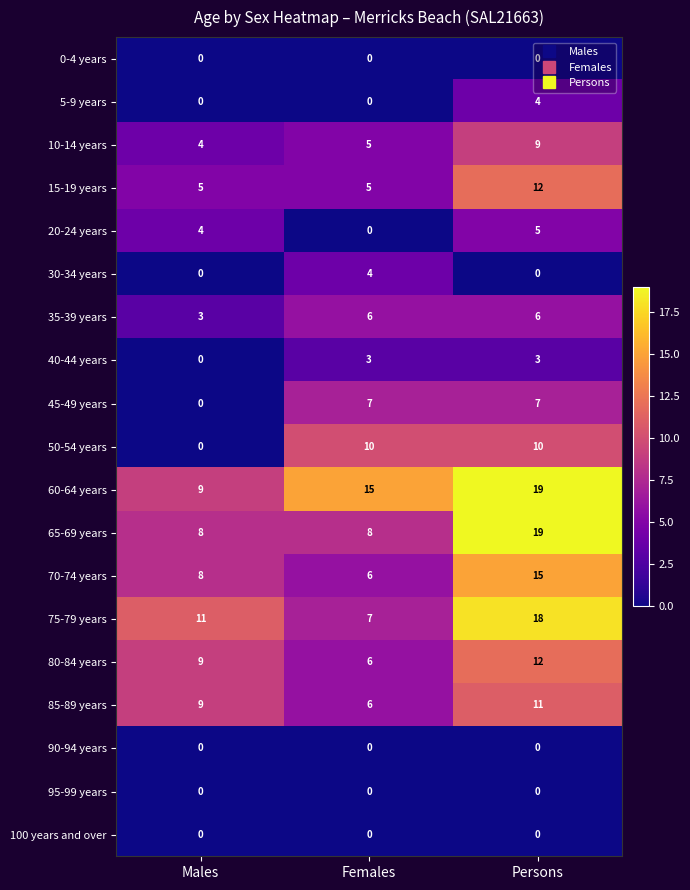

Between Males and Females, which series saw the biggest shift?

50-54 years